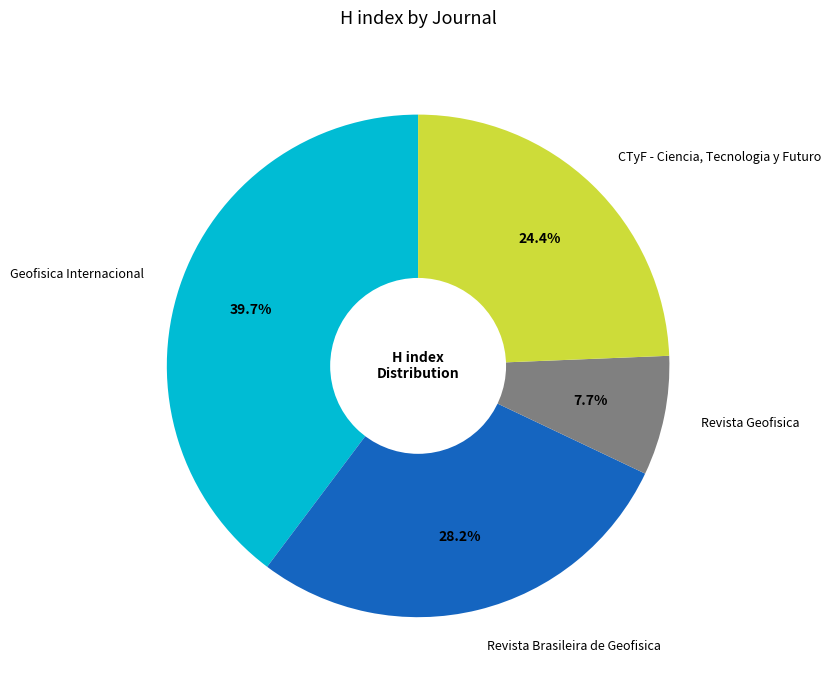

Is there a majority slice in this chart?

No